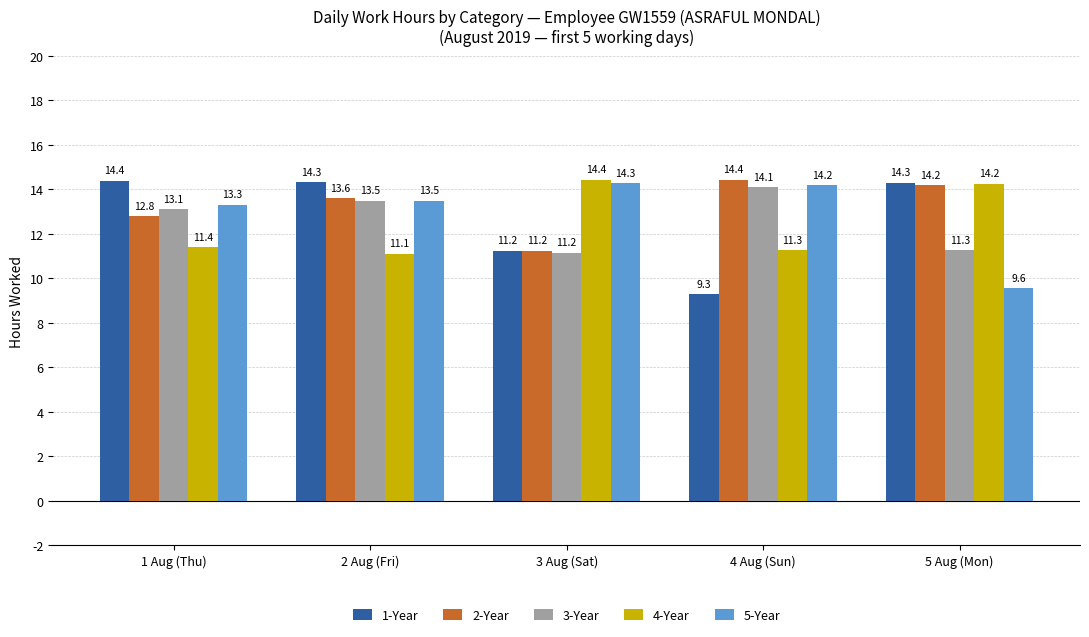

What is the label of the 3rd bar from the right?

3 Aug (Sat)